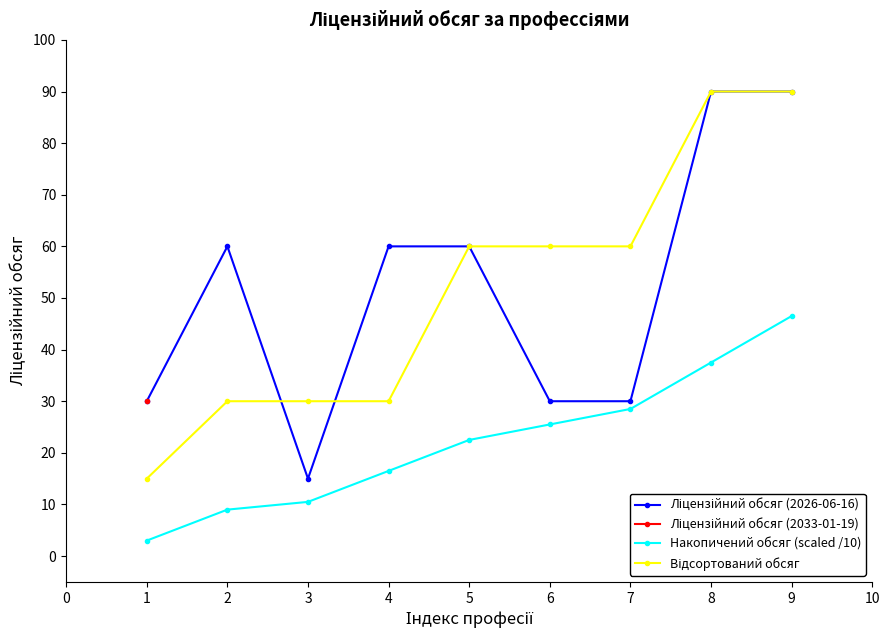

What is the maximum value for Накопичений обсяг (scaled /10)?

46.5